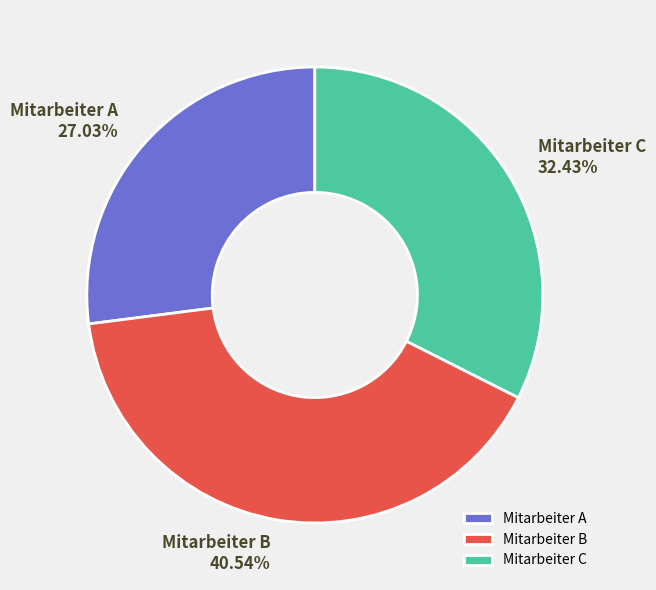

To the nearest percent, what percentage of the pie is Mitarbeiter A?

27%